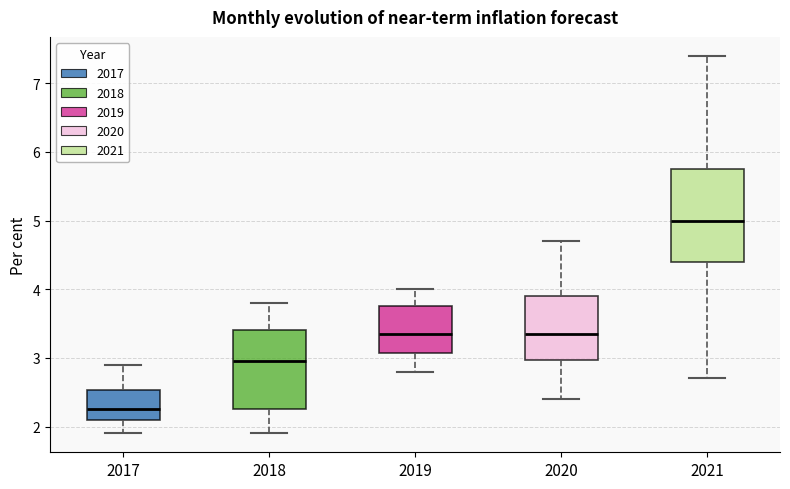

Which box's median line is the highest?

2021